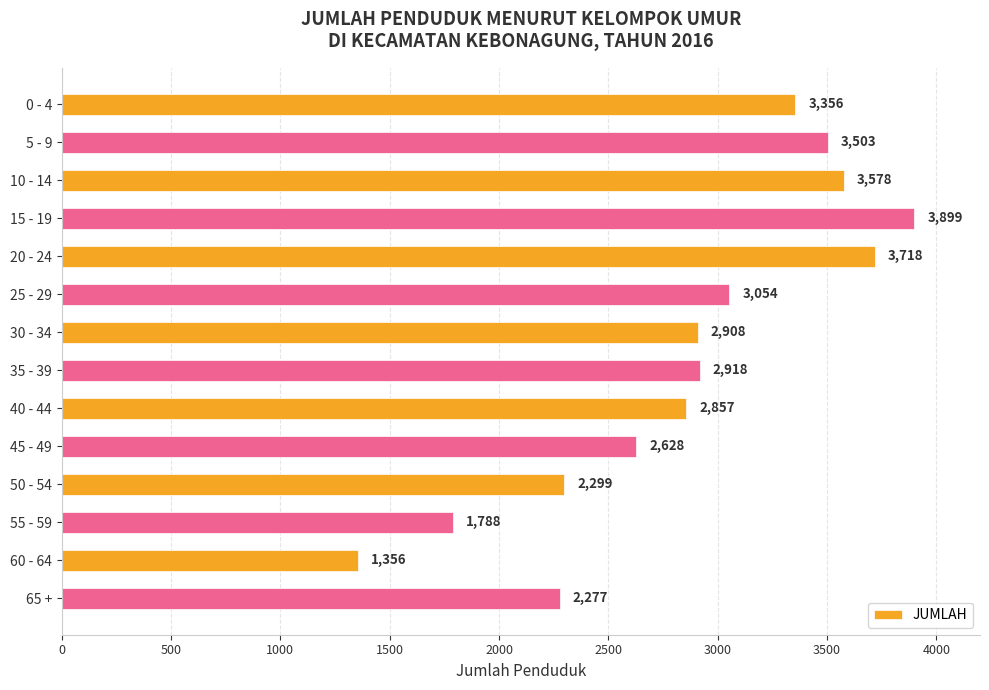

At which label is the value closest to 2627?

45 - 49